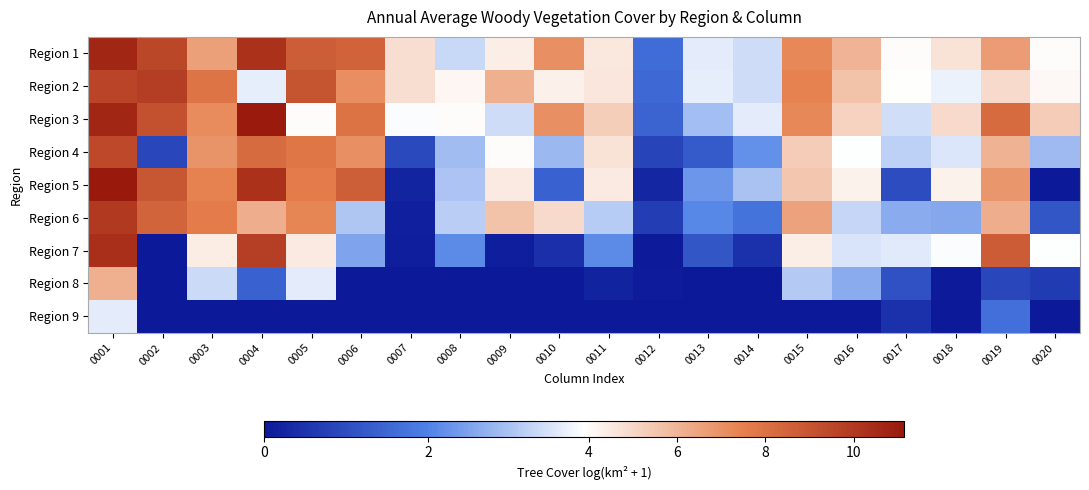

Which category has the highest value across all series?

0001